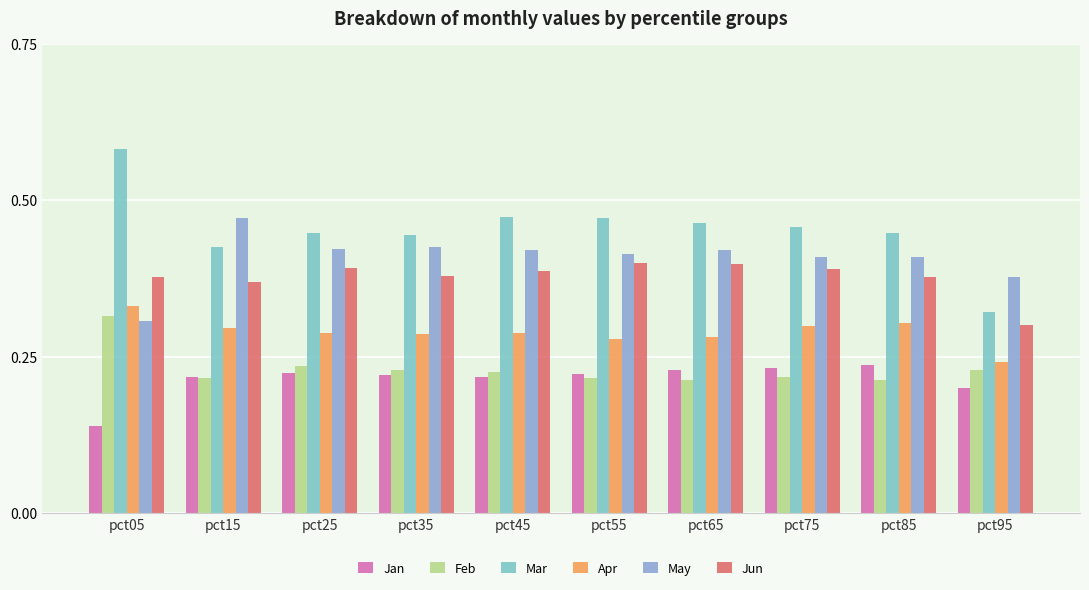

At which category does the chart reach its peak across all series?

pct05